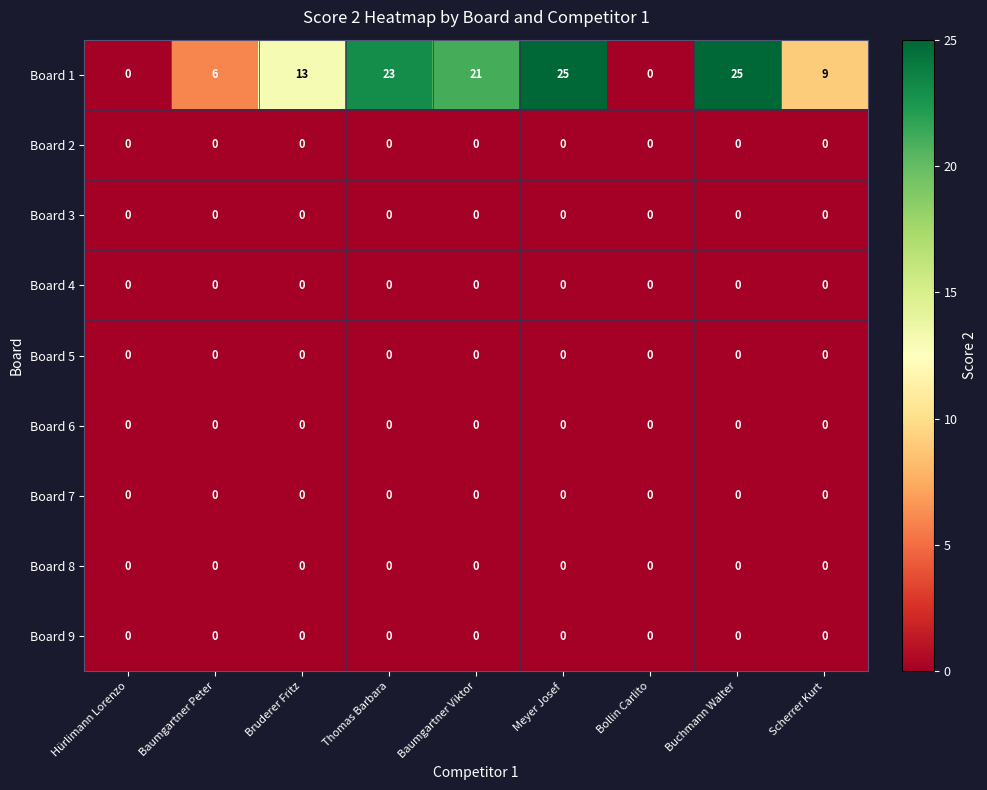

What is the total value across all series at Buchmann Walter?

25